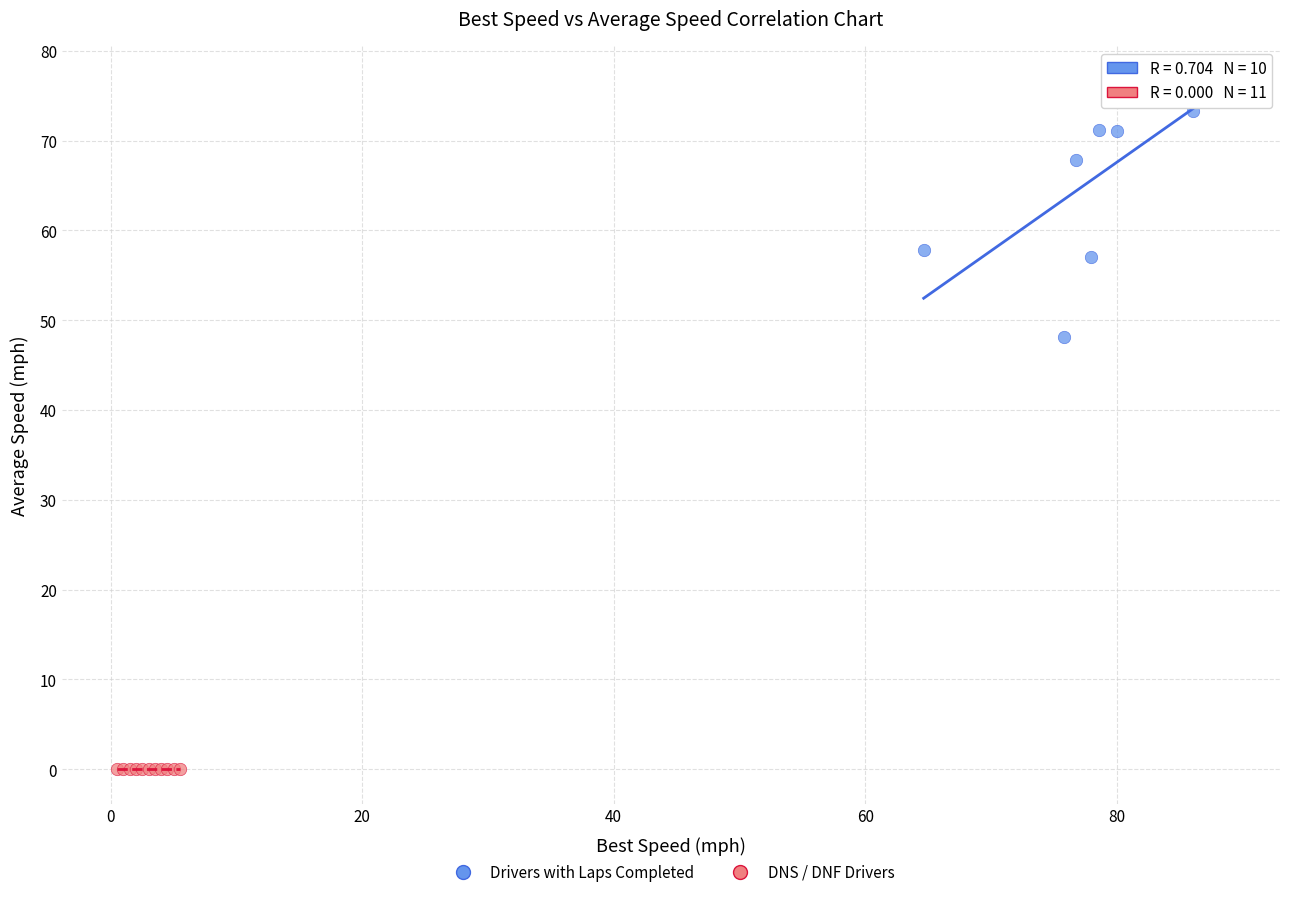

Which series contains the highest Y value?

Drivers with Laps Completed